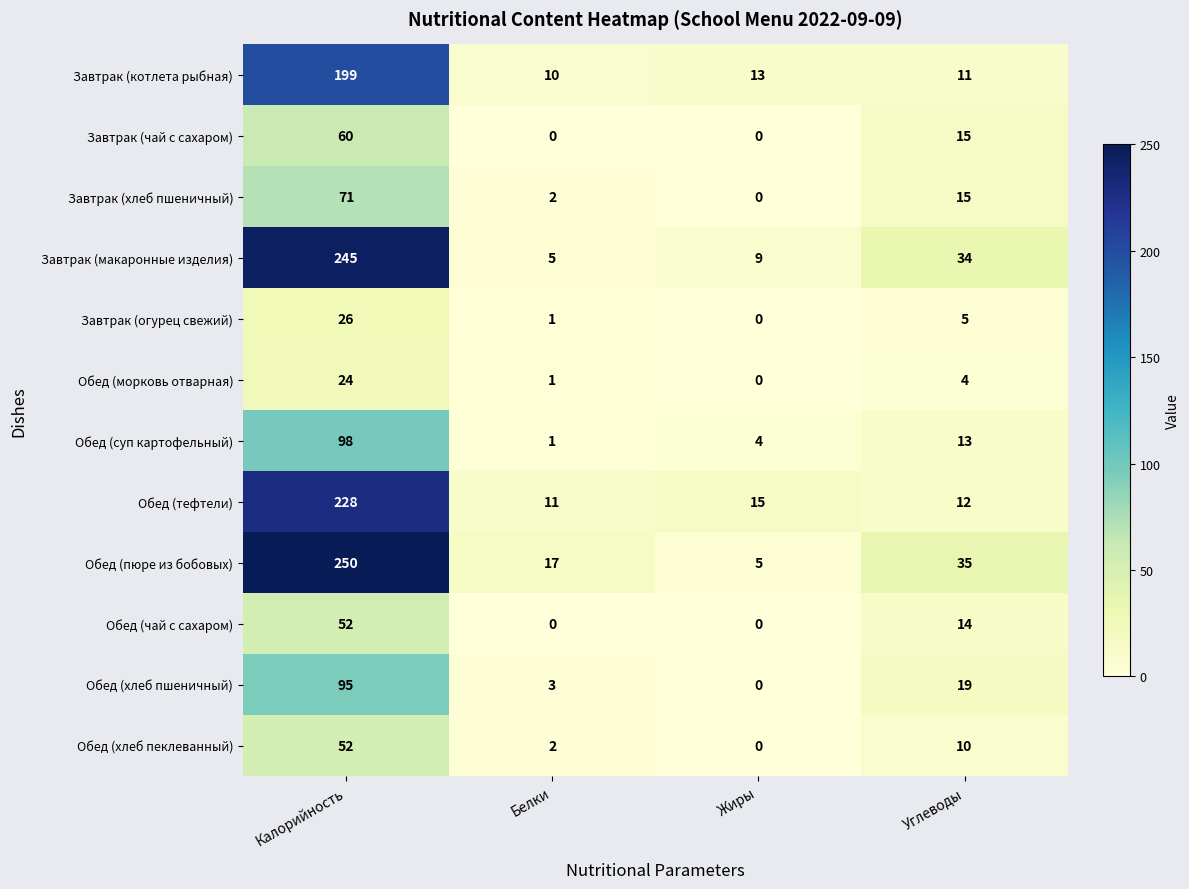

What is the average value of the Завтрак (хлеб пшеничный) series?

22